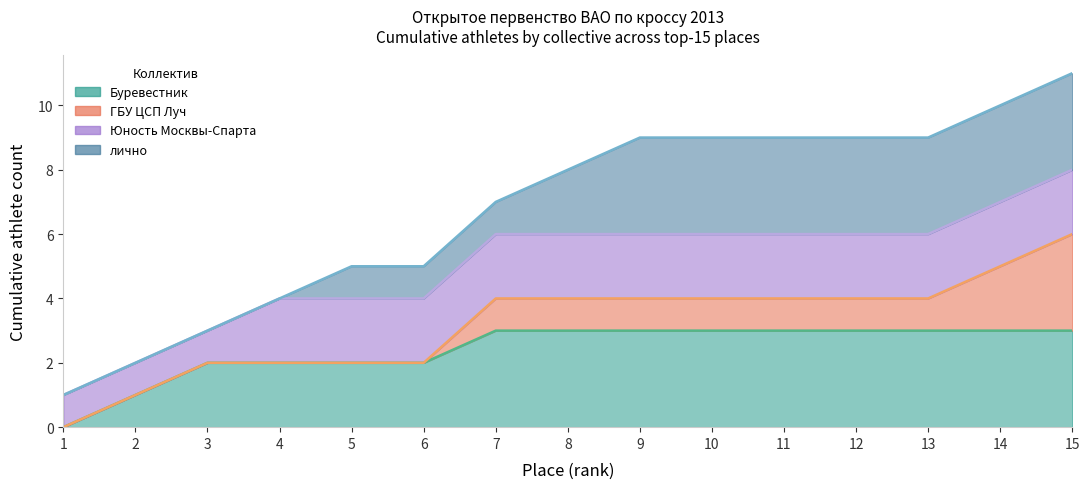

True or false: лично has a value of 12 at 14.

False